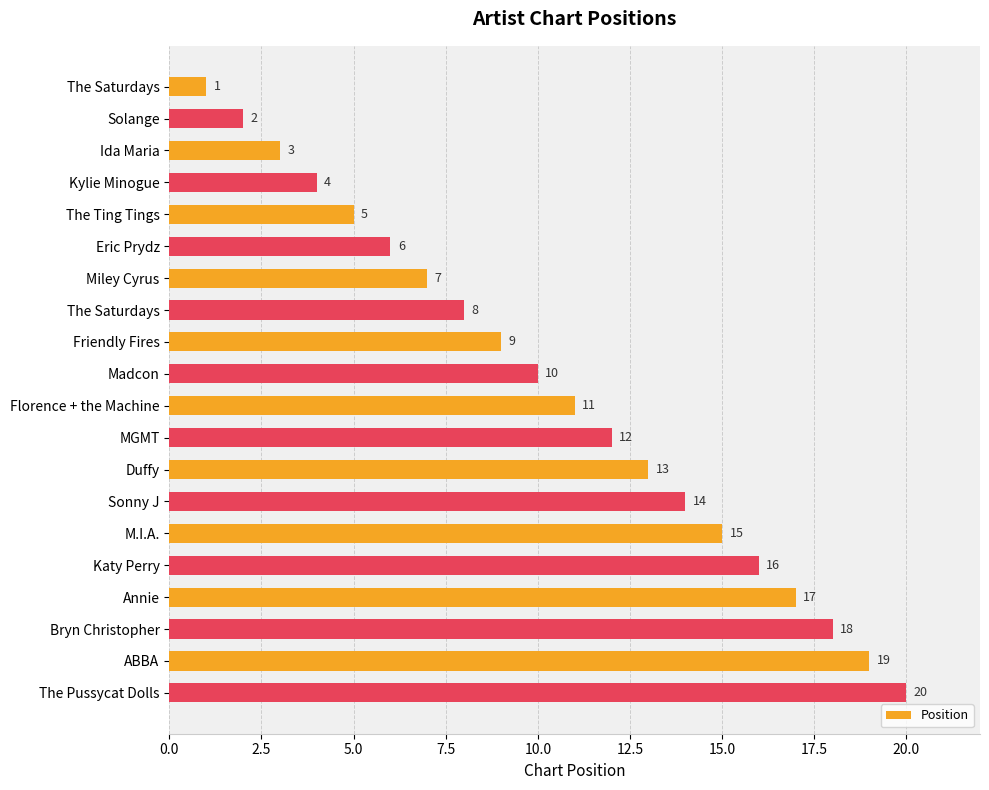

Which label corresponds to the largest value in the chart?

The Pussycat Dolls